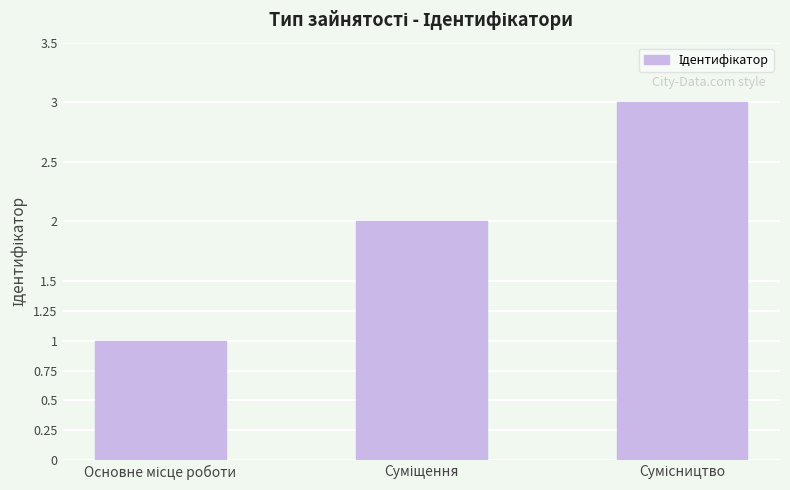

What is the sum of all values?

6